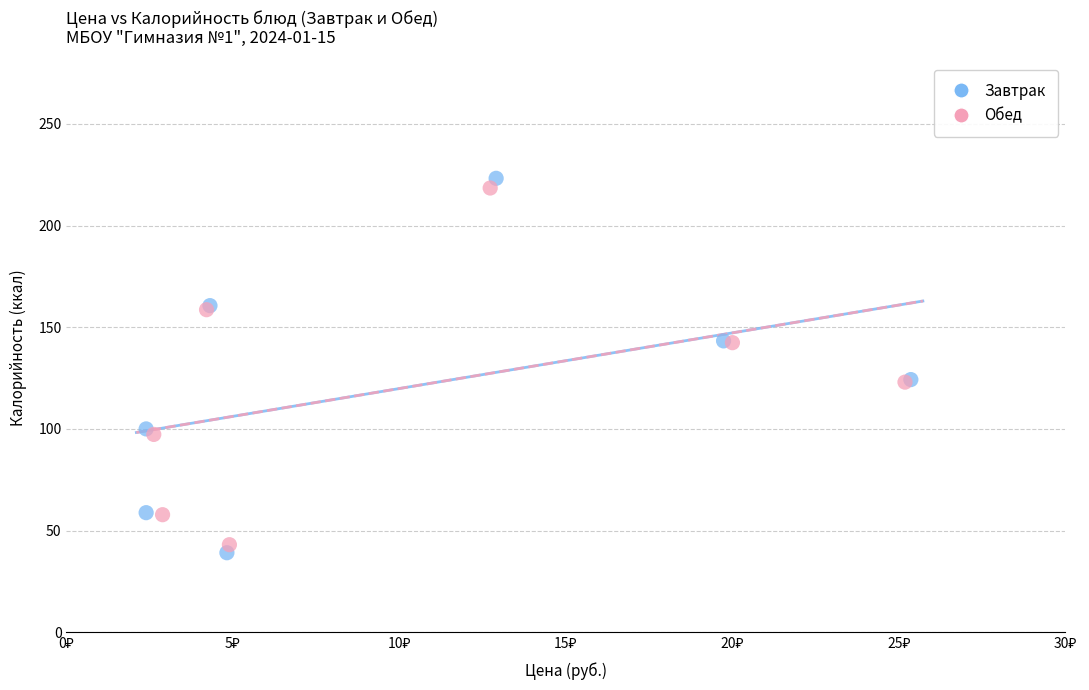

Which series has the largest Y range (max minus min)?

Завтрак